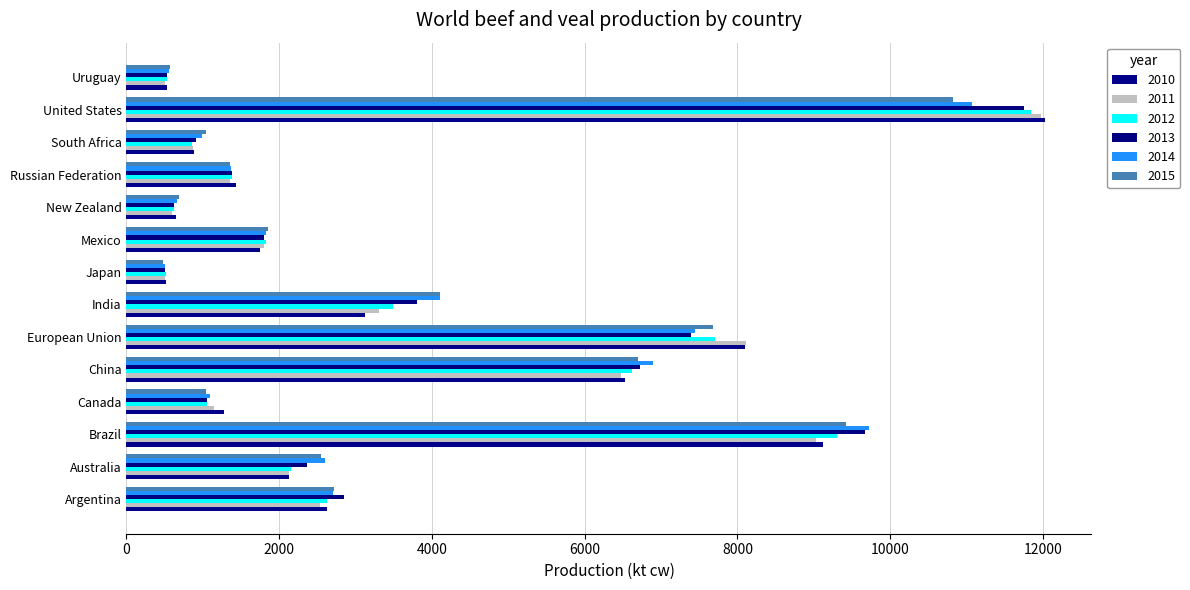

Between South Africa and India, which is larger?

India